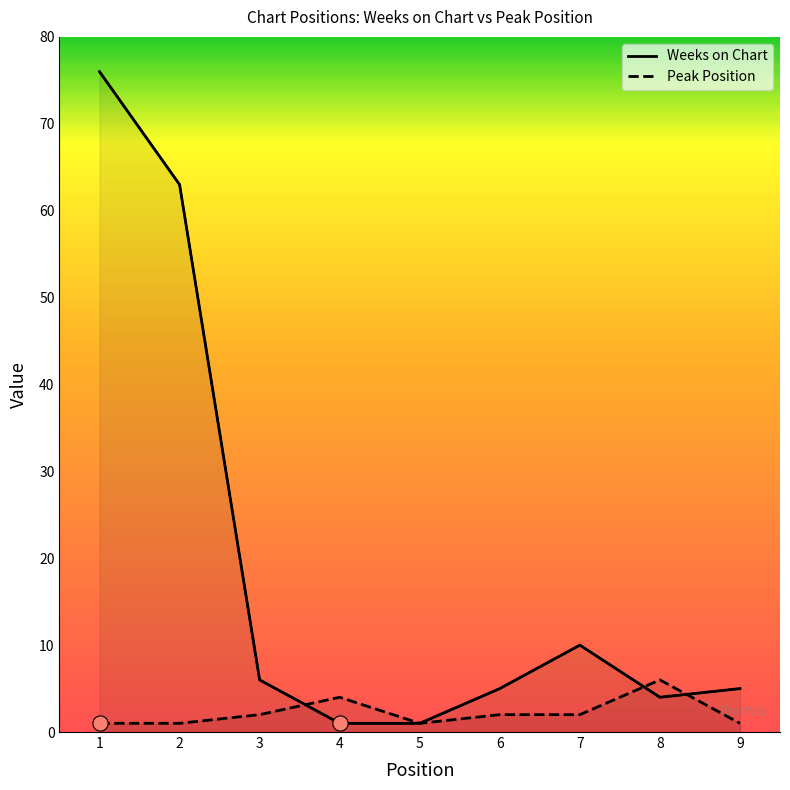

What are all the series names shown in the legend?

Weeks on Chart, Peak Position